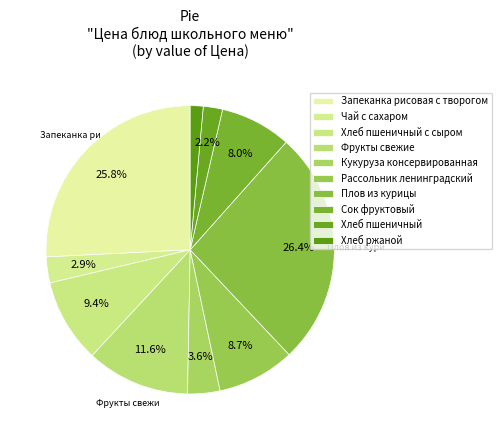

Is there any slice that represents more than half of the pie?

No